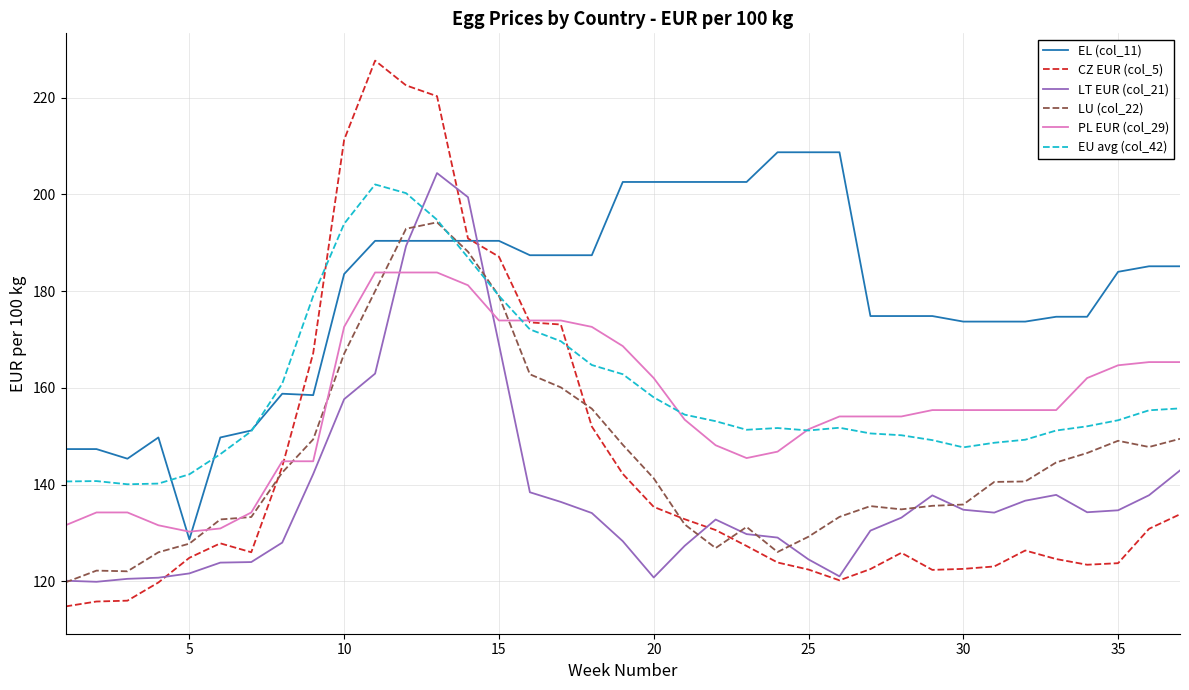

What is the maximum value shown in the chart?

227.7